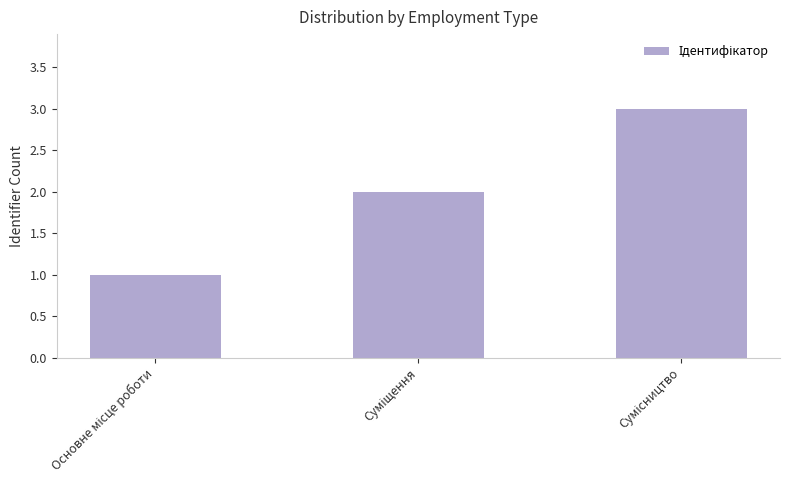

What is the greatest value displayed?

3